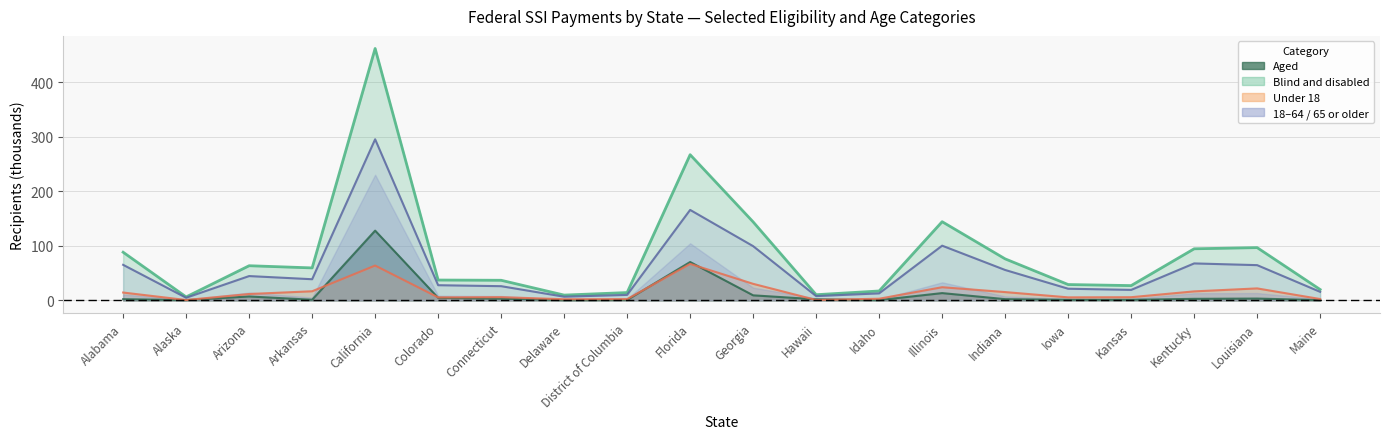

How many data points does each series have?

20